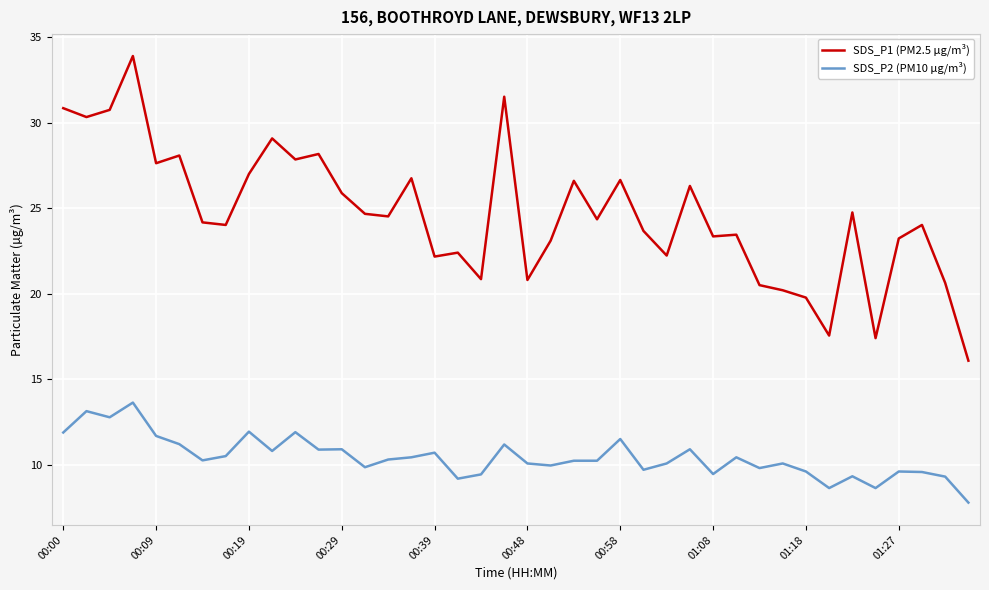

Rank the series by their maximum value, from highest to lowest.

SDS_P1 (PM2.5 µg/m³), SDS_P2 (PM10 µg/m³)